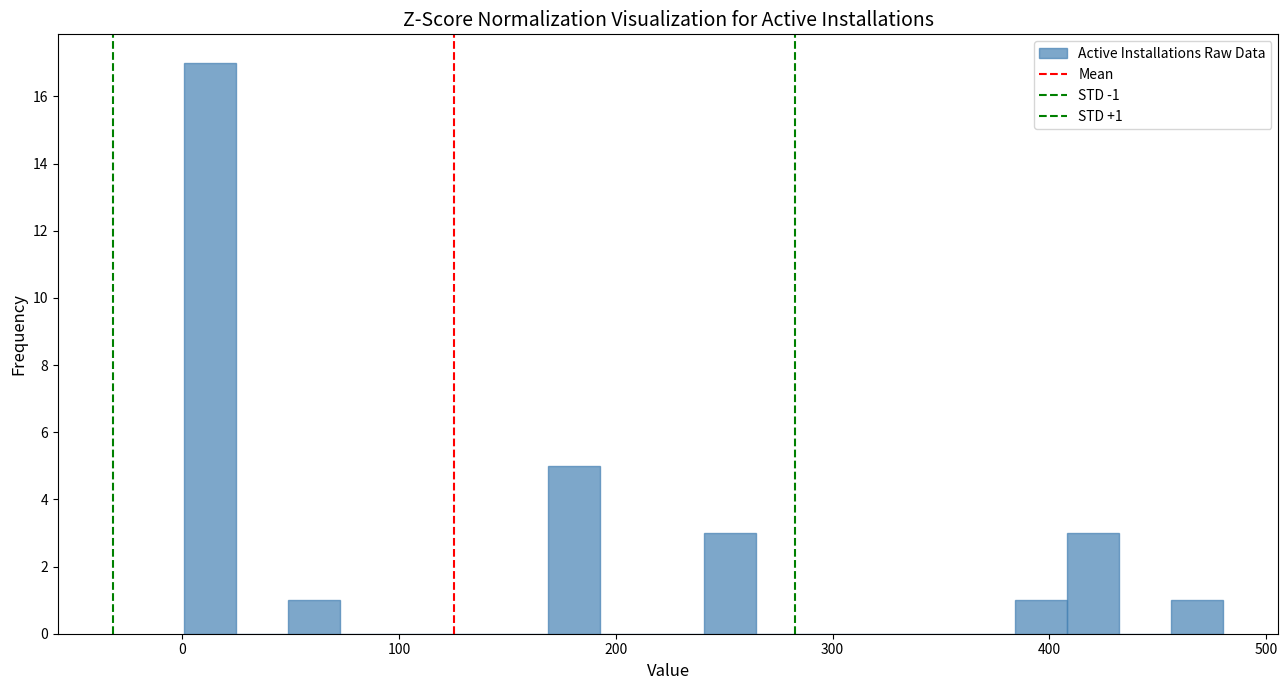

Read against the x-axis, roughly where is the centre of the tallest bar?

10